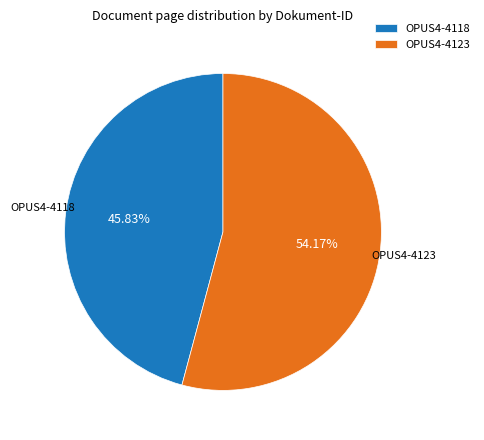

Combined, do OPUS4-4123 and OPUS4-4118 account for over 50%?

Yes